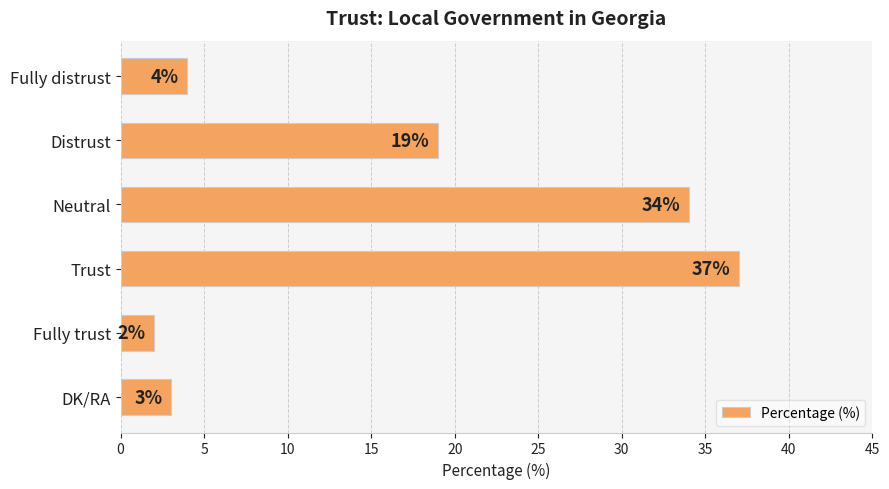

How many bars are there in total?

6